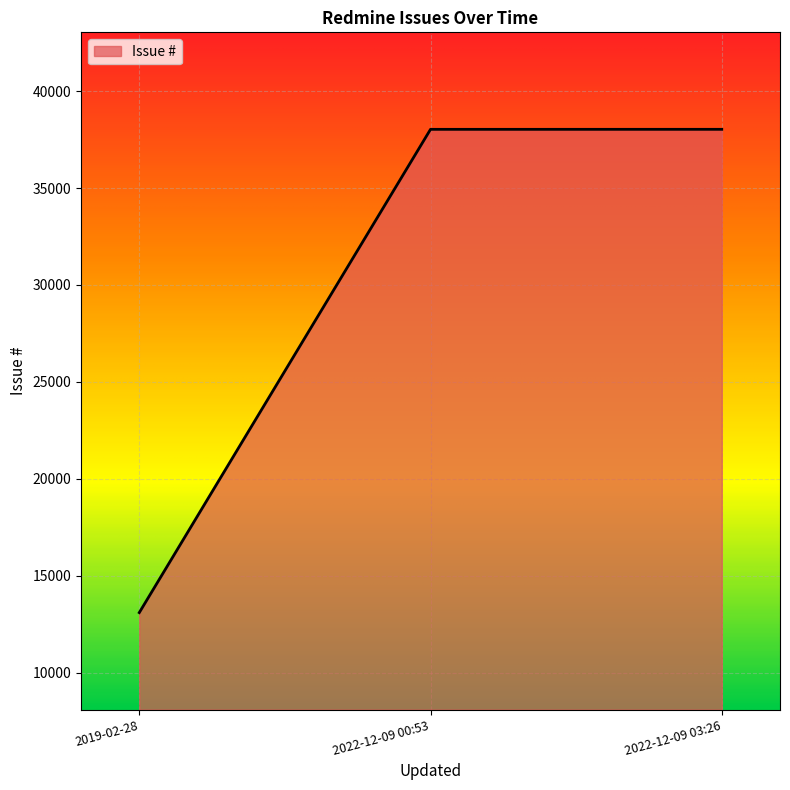

What is the difference between the maximum and minimum values?

24914